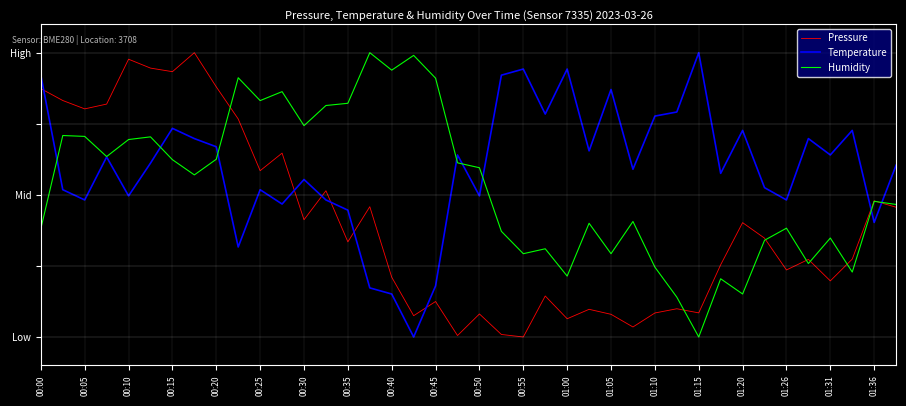

Rank the series by their average value, from highest to lowest.

Temperature, Humidity, Pressure